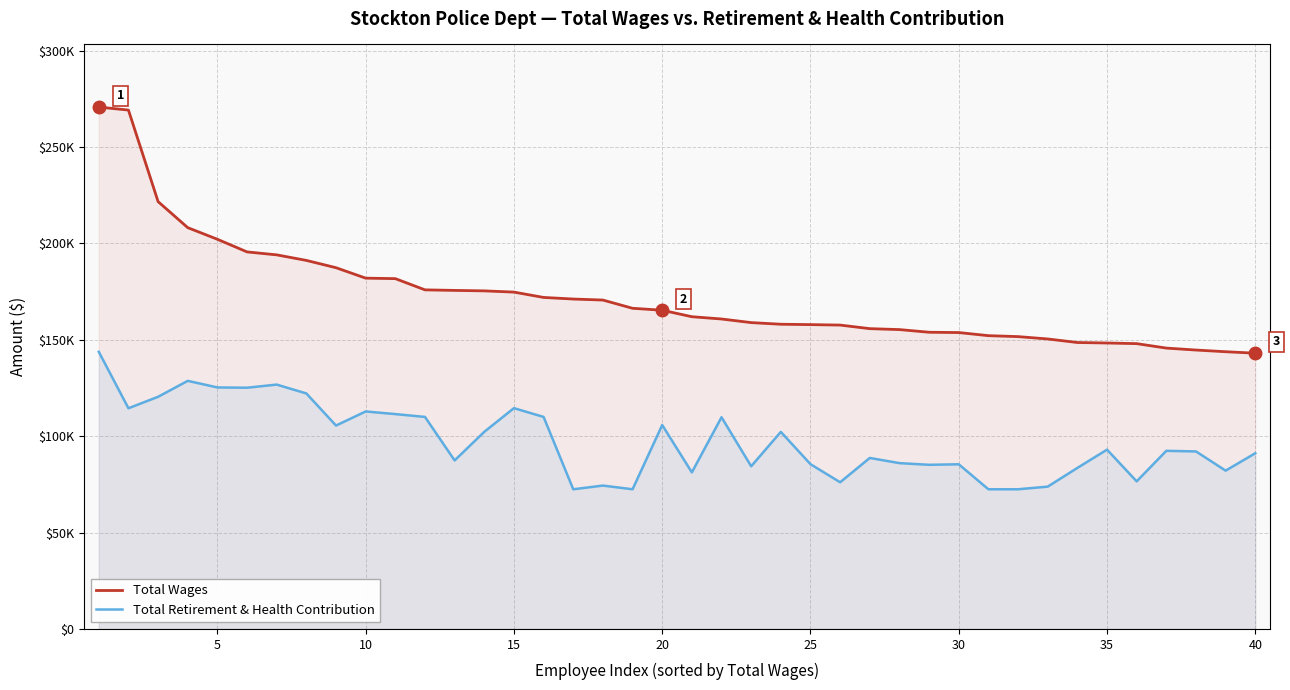

Is the value of Total Retirement & Health Contribution at 26 greater than the value of Total Wages at 15?

No